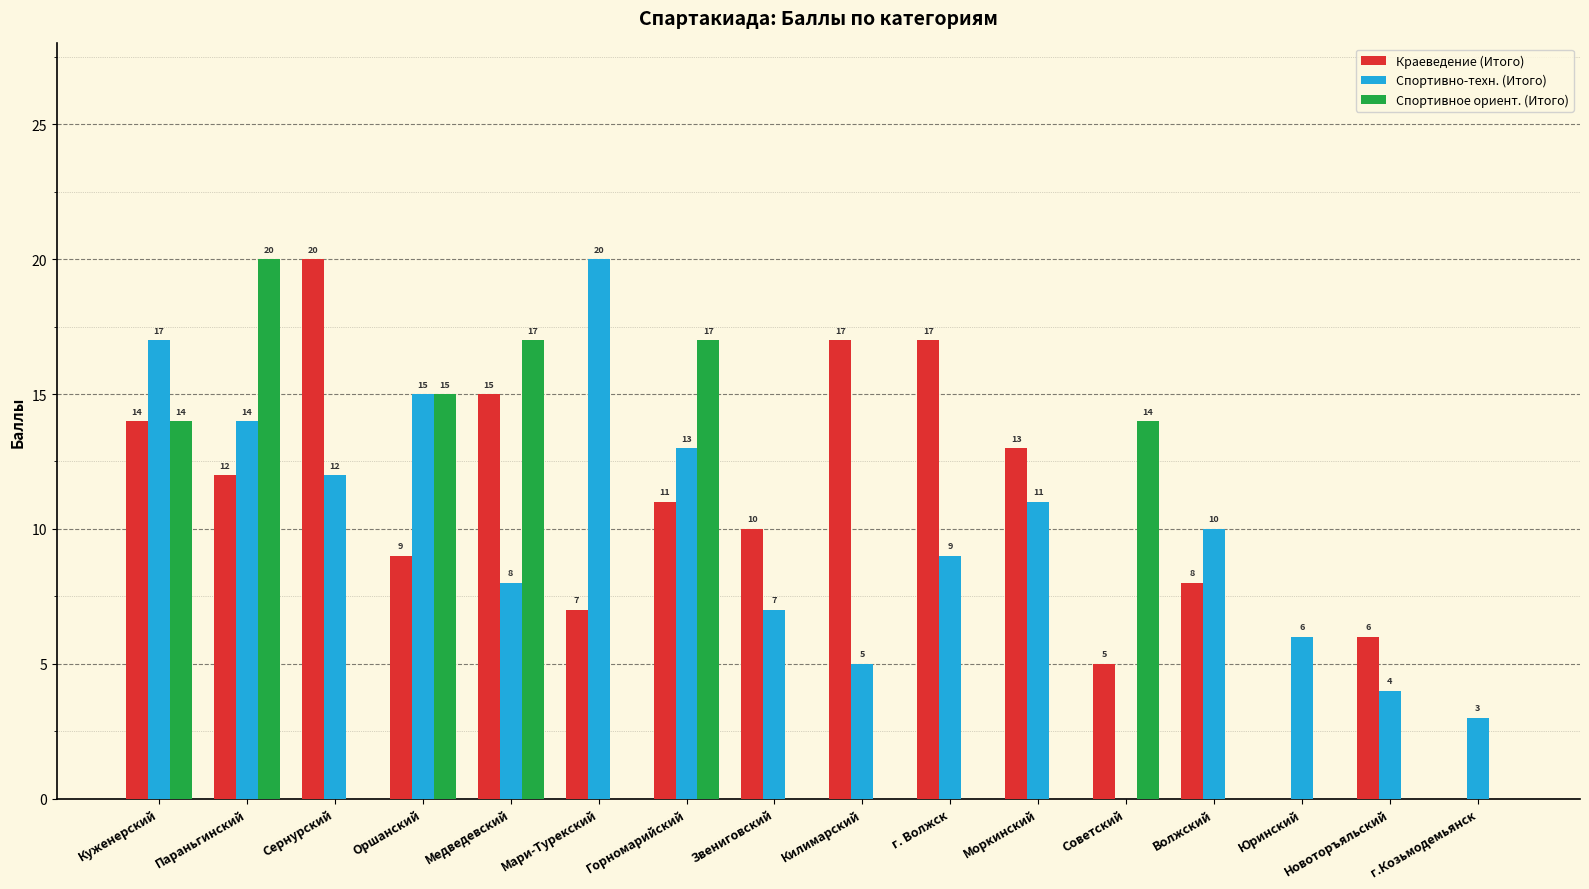

How many series are shown in this chart?

3